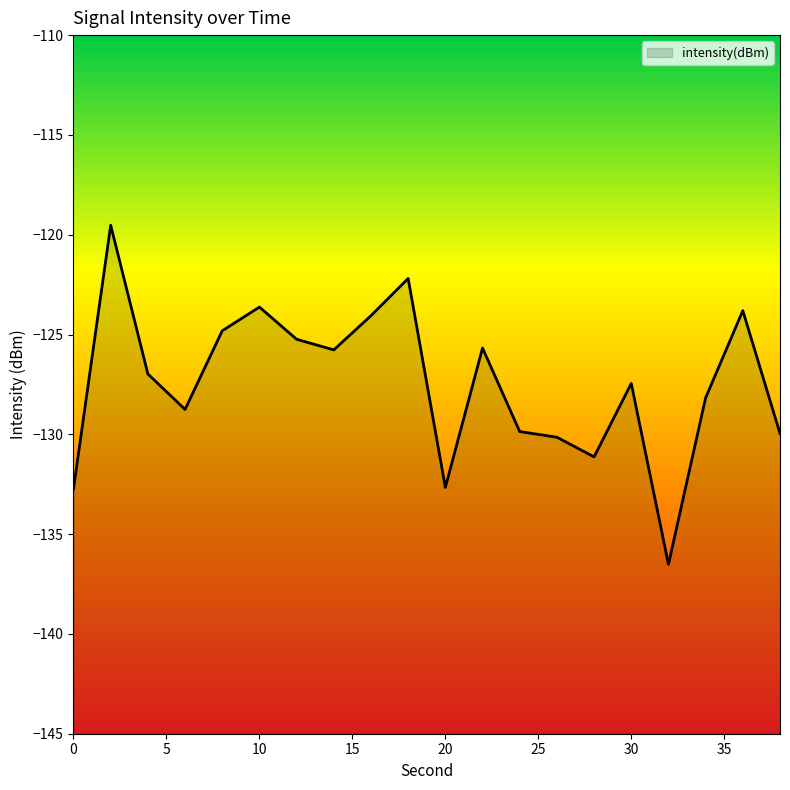

Count the number of data series in this chart.

1